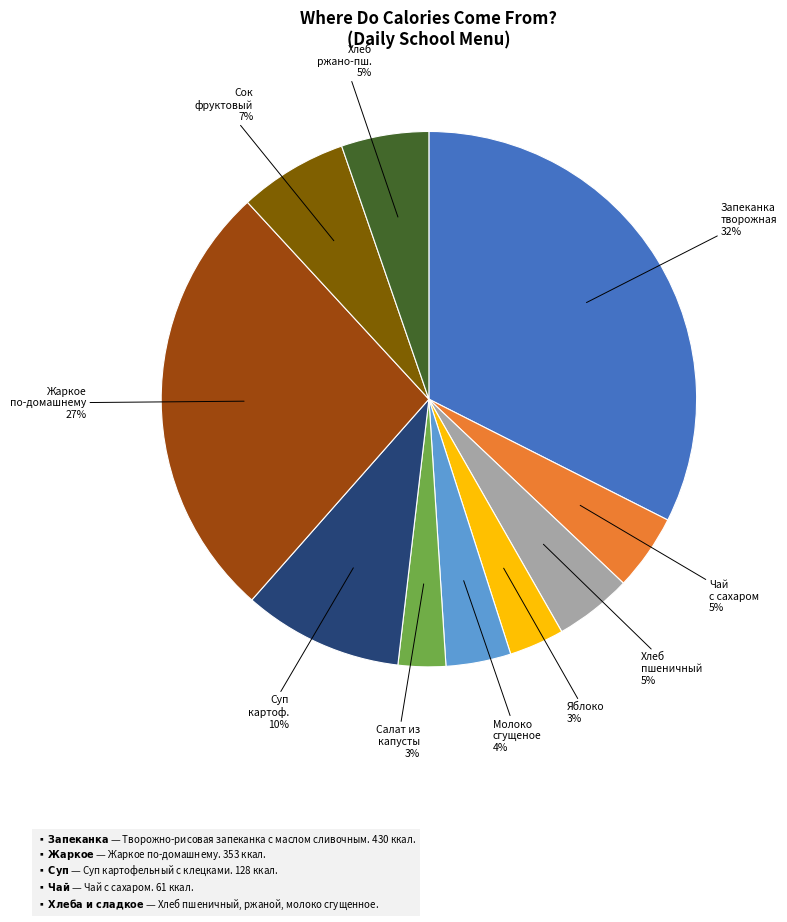

Does any single category account for the majority?

No